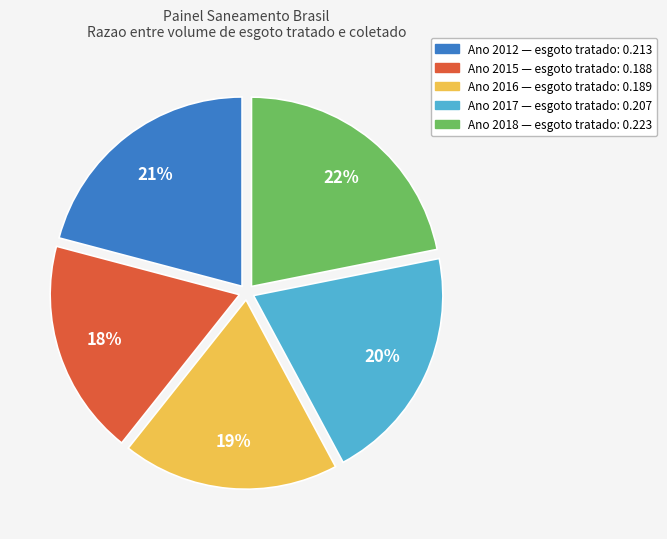

To the nearest percent, what is the average slice percentage?

20%